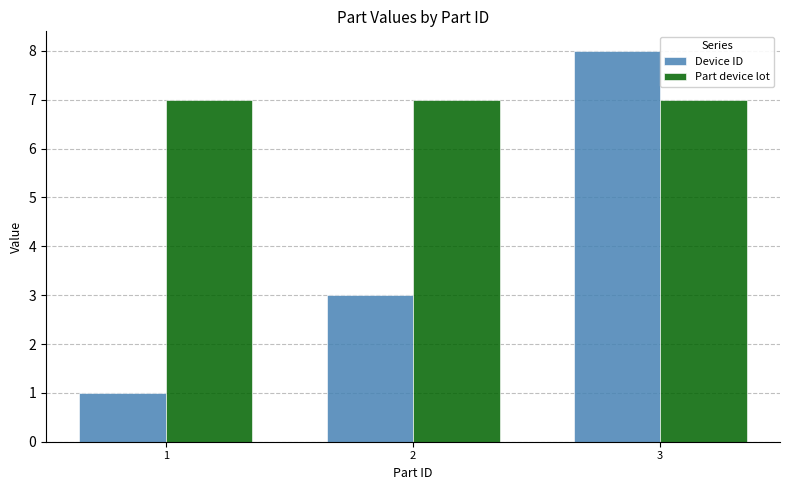

Which series has the largest range (max minus min)?

Device ID